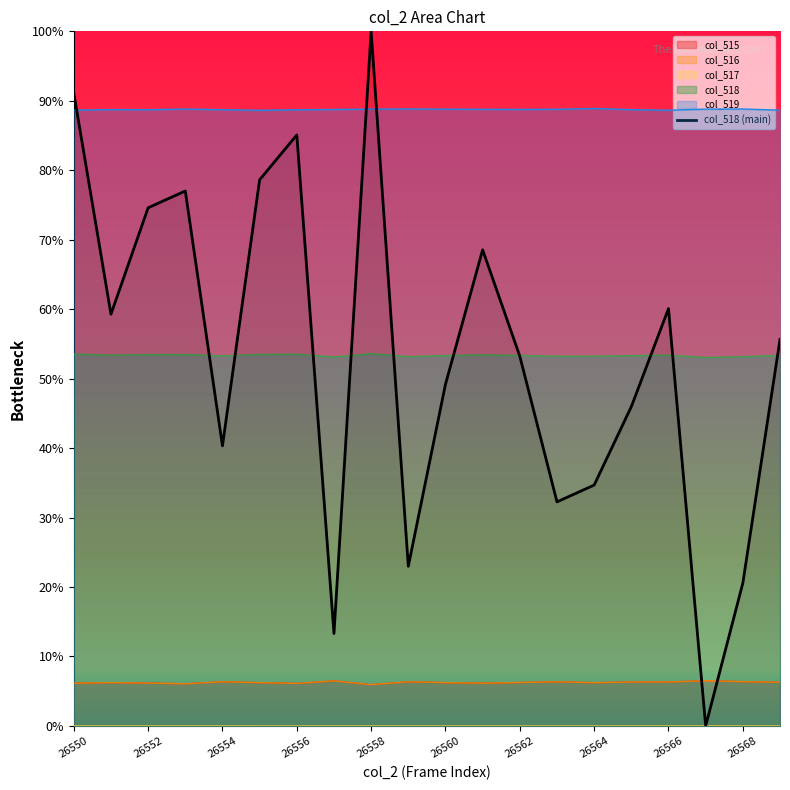

Is it true that col_515 equals 5076.0 at 26563?

False